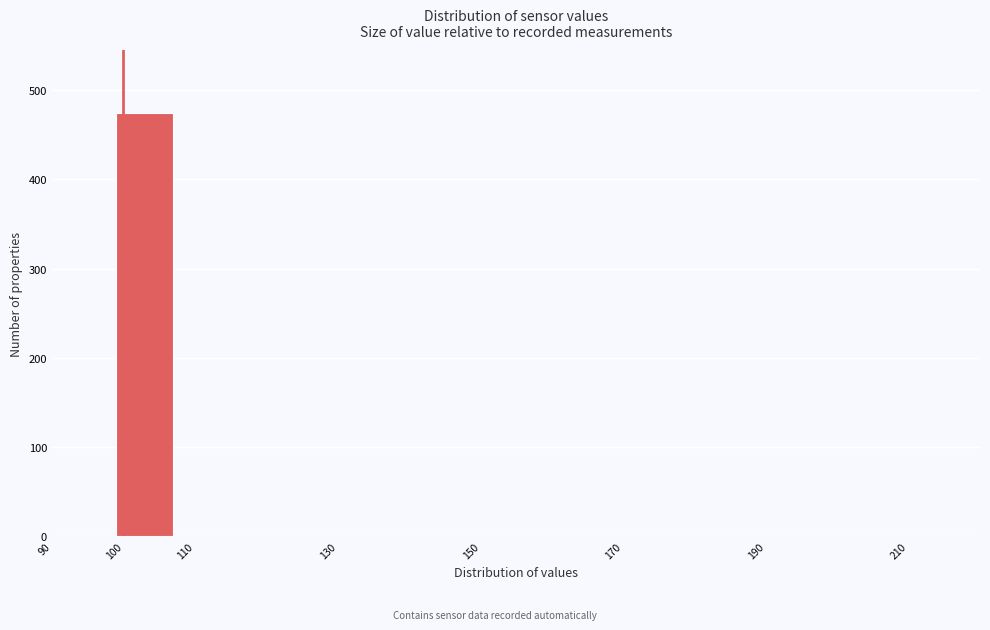

How tall is the bar that spans 99 to 107 on the x-axis? Neither the bar edges nor the heights are printed on the chart, so give them approximately, as read against the axes.

470